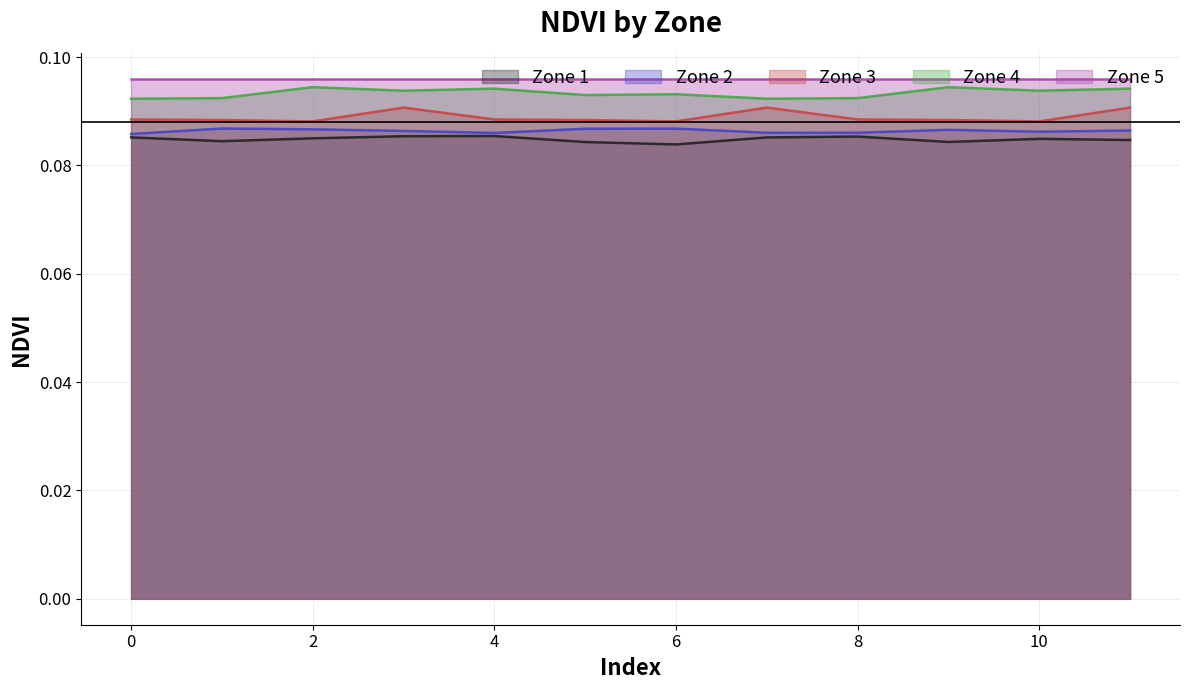

True or false: Zone 5 and Zone 1 intersect in this chart.

False